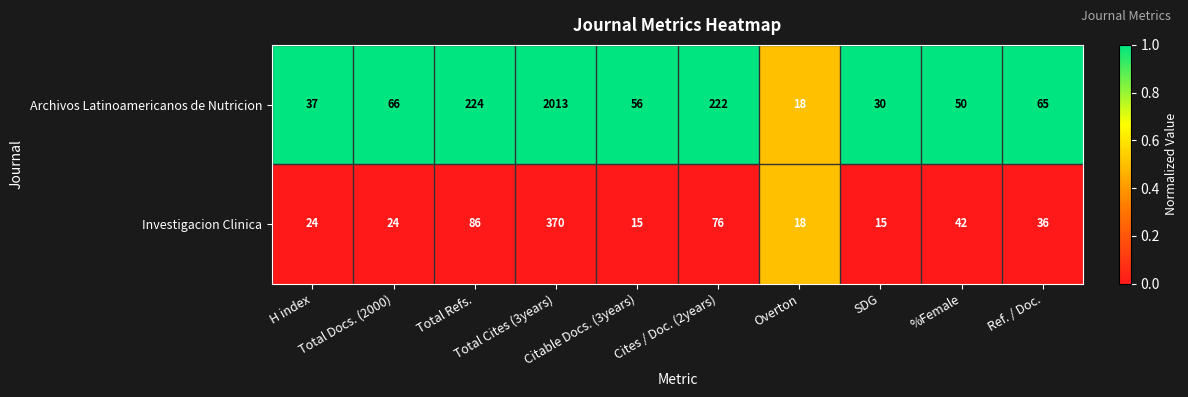

At Cites / Doc. (2years), list the series in order from smallest to largest.

Investigacion Clinica, Archivos Latinoamericanos de Nutricion